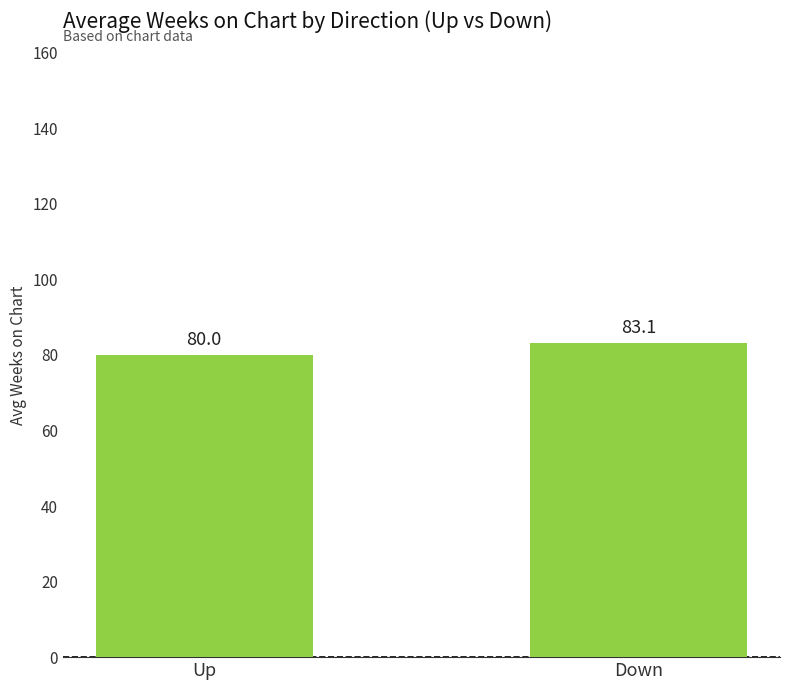

What is the sum of all values?

163.1